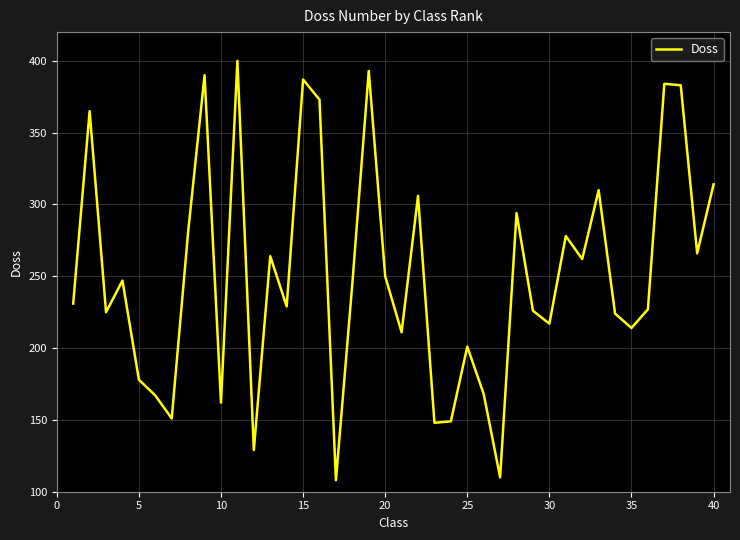

What is the maximum value shown in the chart?

400